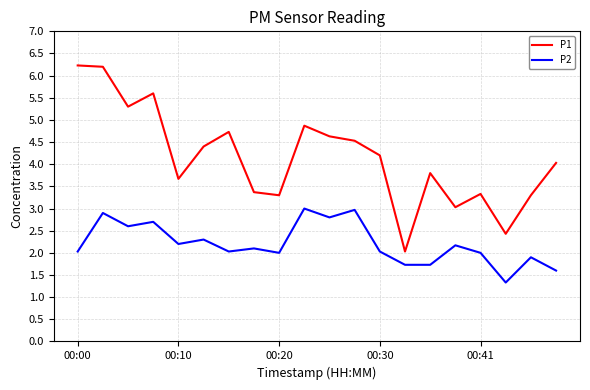

Rank the series by their maximum value, from lowest to highest.

P2, P1